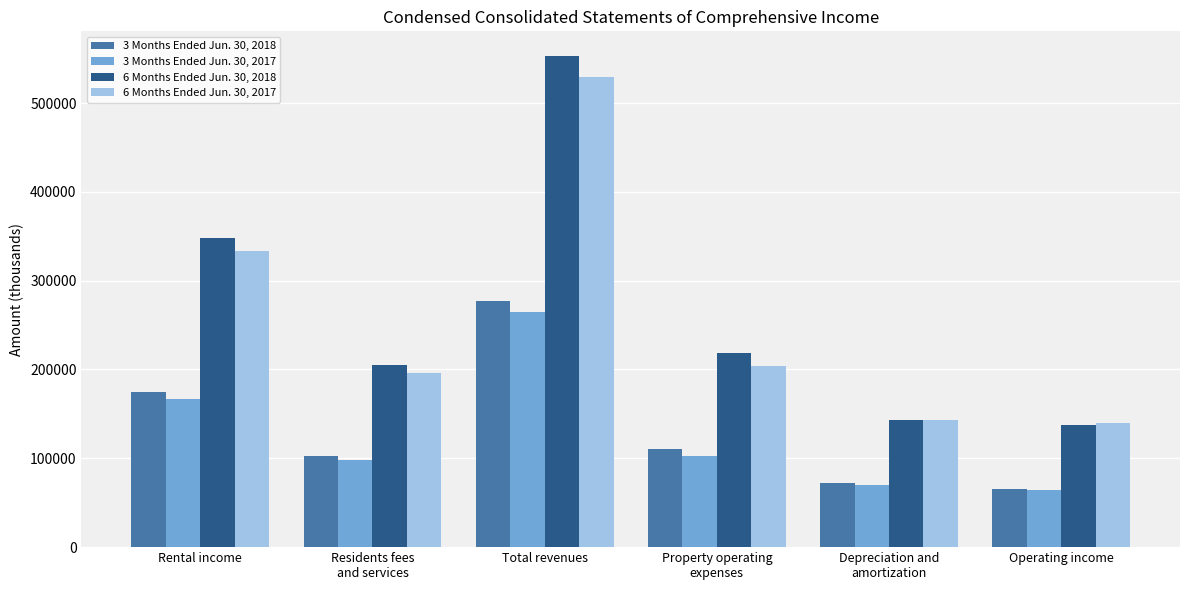

What is the average value of the 3 Months Ended Jun. 30, 2017 series?

127839